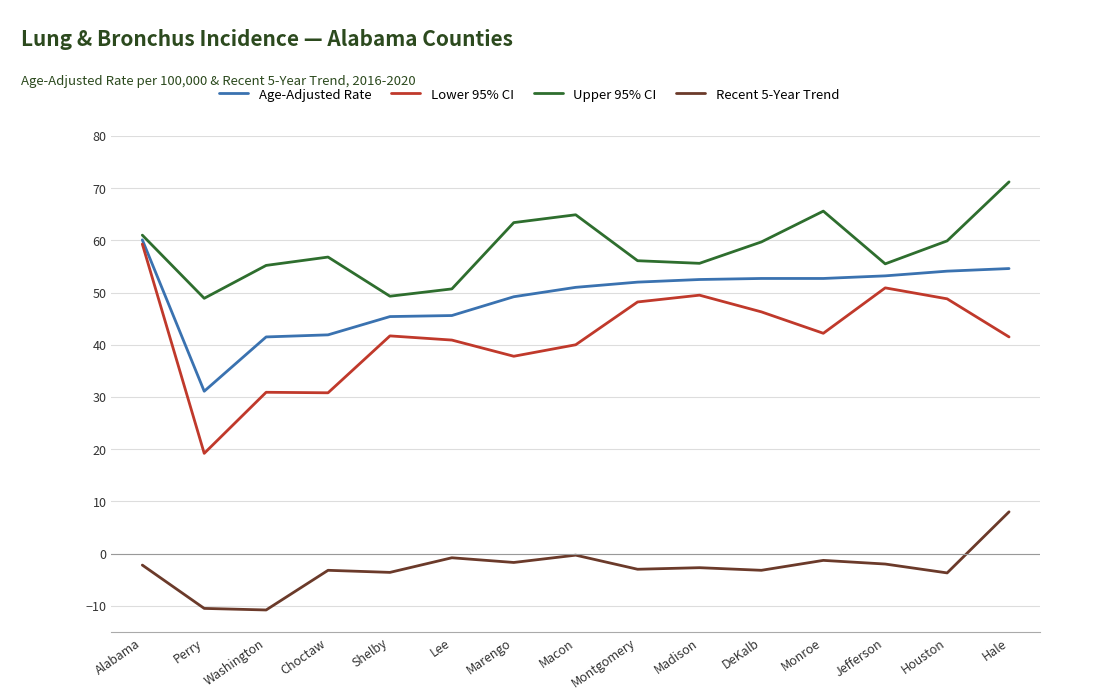

What is the spread (max minus min) of values at Washington?

66.0